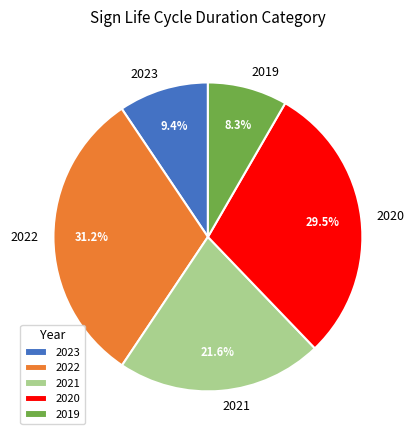

Approximately how many times larger is the value at 2021 compared to 2022?

0.7